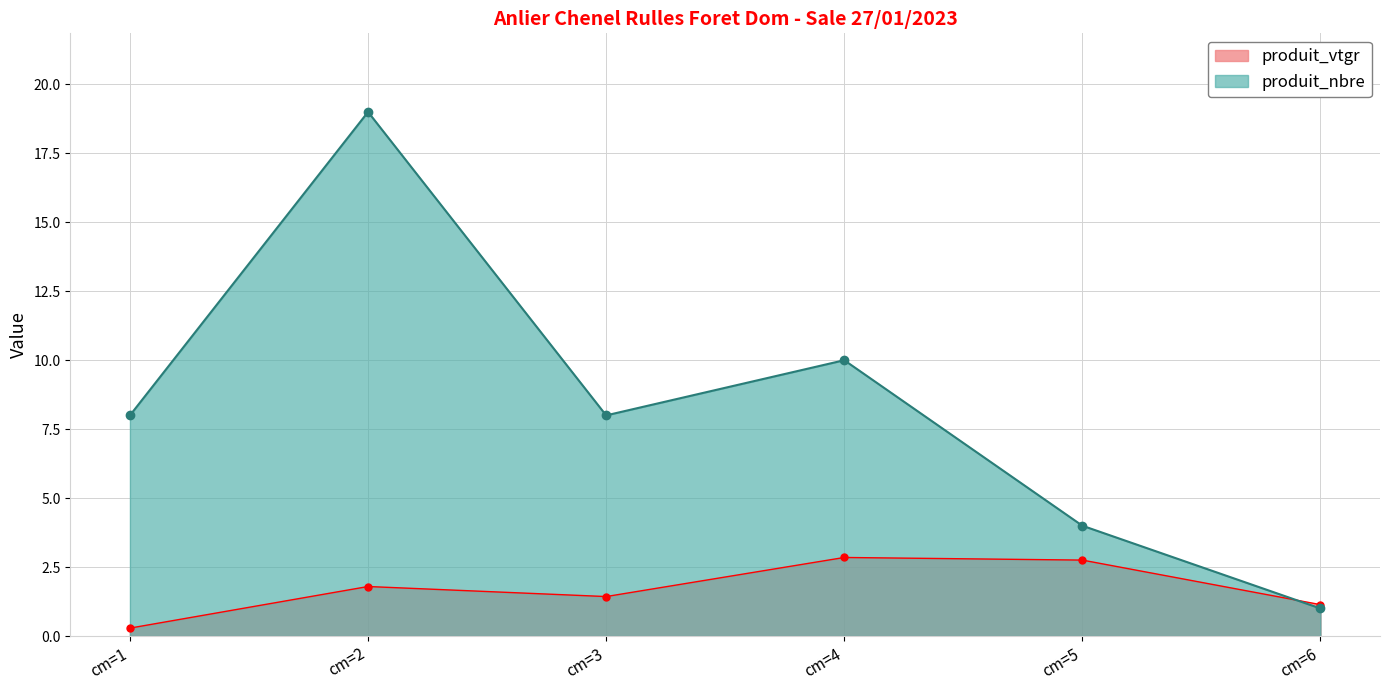

What is the difference between the maximum and minimum values in the produit_vtgr series?

2.6